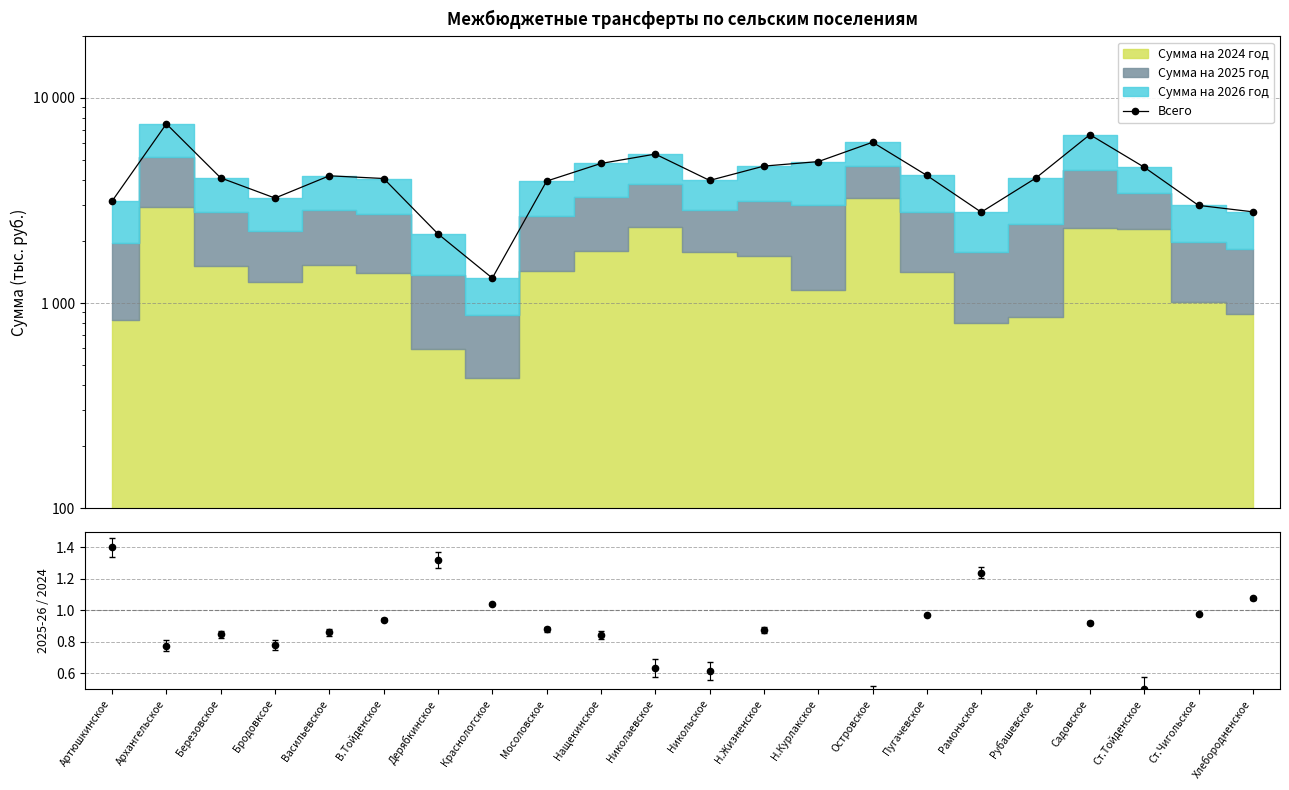

Reading left to right, extract all data points from this chart.

Всего: Артюшкинское=3139.2	Архангельское=7478.1	Березовское=4076.0	Бродовксое=3249.3	Васильевское=4173.5	В.Тойденское=4048.1	Дерябкинское=2173.4	Краснологское=1323.0	Мосоловское=3932.5	Нащекинское=4793.7	Николаевское=5325.4	Никольское=3961.8	Н.Жизненское=4654.4	Н.Курлакское=4894.7	Островское=6082.7	Пугачевское=4188.5	Рамоньское=2774.4	Рубашевское=4059.7	Садовское=6624.6	Ст.Тойденское=4595.8	Ст.Чигольское=2993.3	Хлебородненское=2784.9
Ср.(2025+2026)/2024: Артюшкинское=1.4	Архангельское=0.8	Березовское=0.8	Бродовксое=0.8	Васильевское=0.9	В.Тойденское=0.9	Дерябкинское=1.3	Краснологское=1.0	Мосоловское=0.9	Нащекинское=0.8	Николаевское=0.6	Никольское=0.6	Н.Жизненское=0.9	Н.Курлакское=1.6	Островское=0.4	Пугачевское=1.0	Рамоньское=1.2	Рубашевское=1.9	Садовское=0.9	Ст.Тойденское=0.5	Ст.Чигольское=1.0	Хлебородненское=1.1